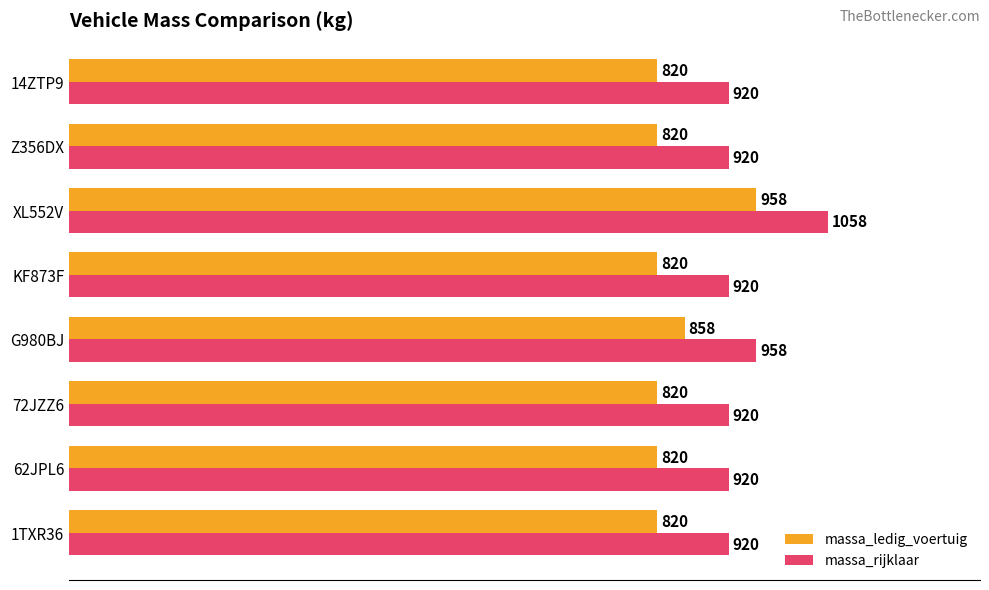

At how many categories does at least one series exceed 1026?

1